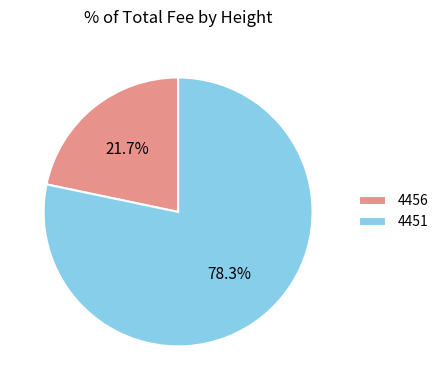

Is it true that 4451 is 78% of the pie?

True